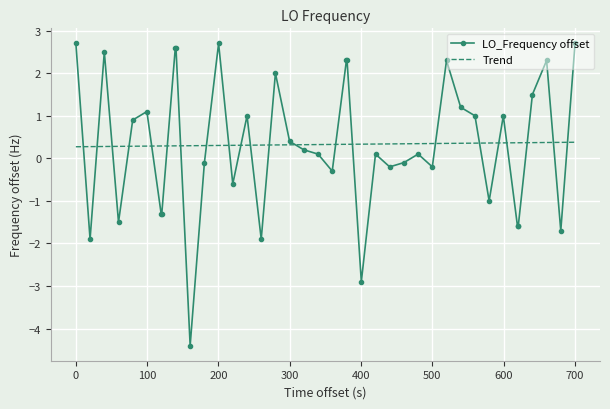

Which series has the largest range (max minus min)?

LO_Frequency offset